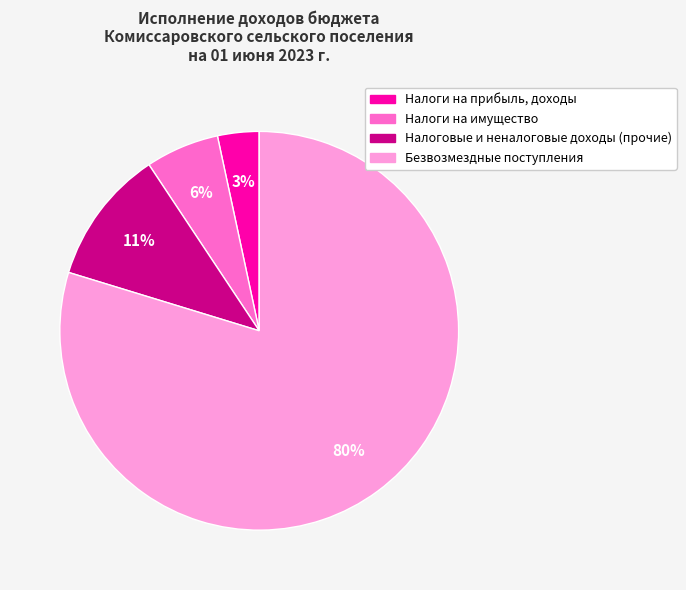

Rank the categories by value from lowest to highest.

Налоги на прибыль, доходы, Налоги на имущество, Налоговые и неналоговые доходы (прочие), Безвозмездные поступления